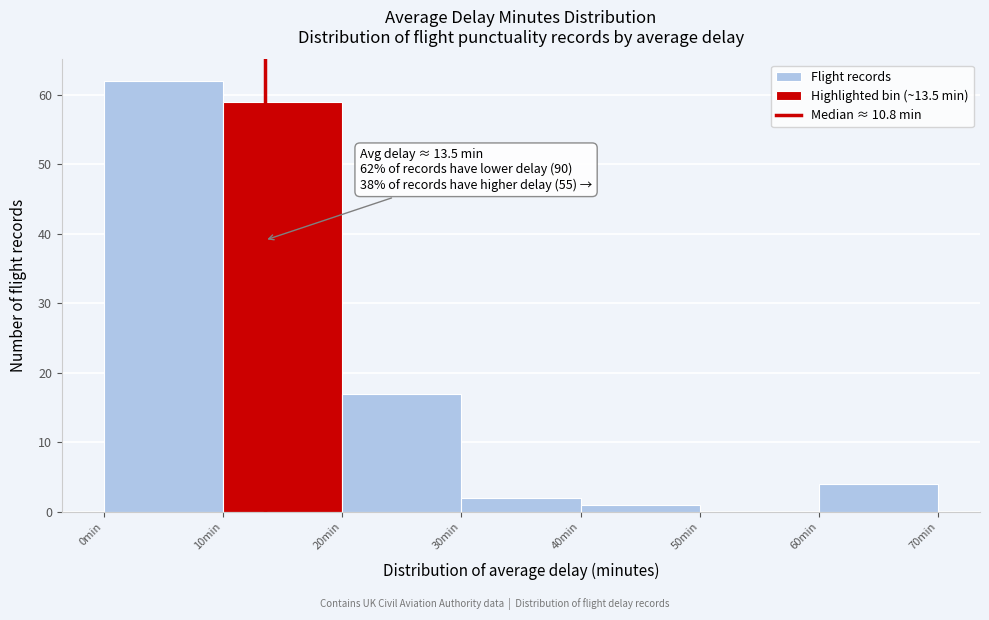

Which range on the x-axis has the tallest bar?

0 to 10